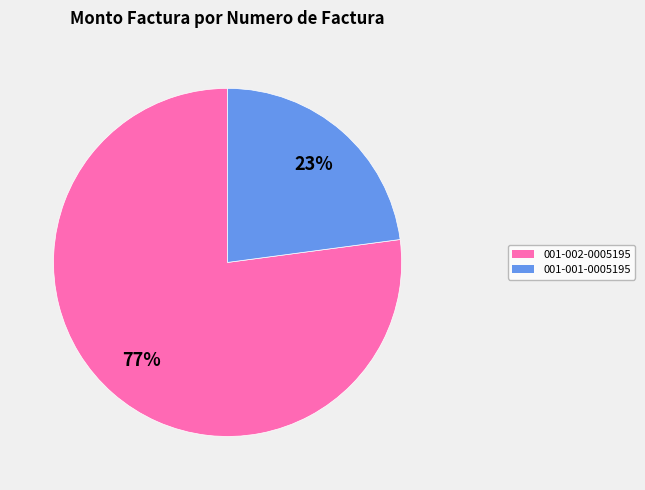

To the nearest percent, what portion does 001-001-0005195 represent?

23%